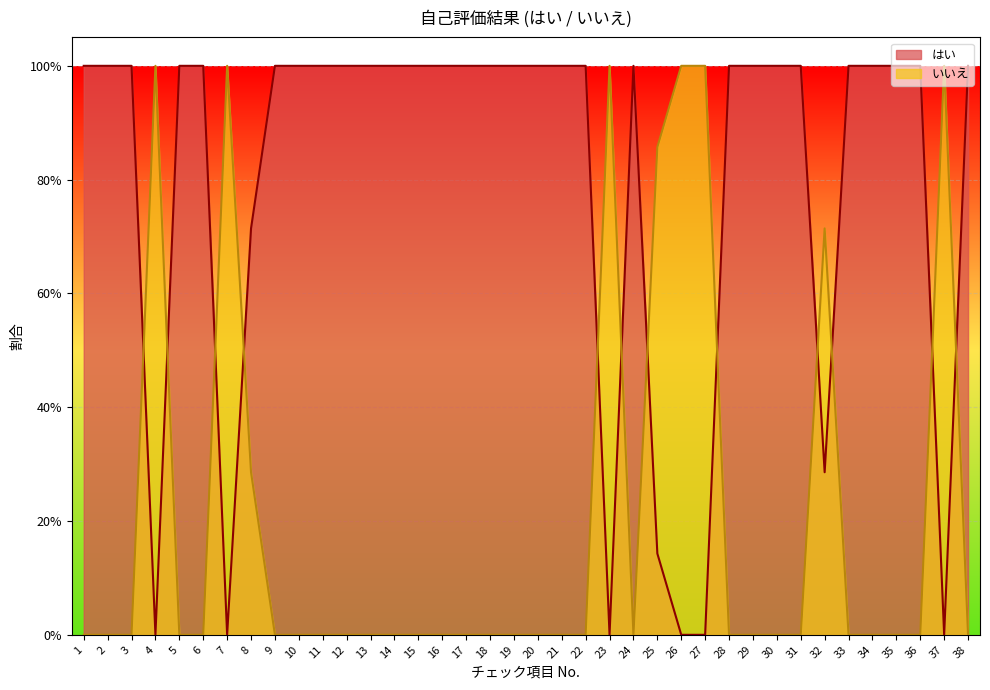

True or false: はい has a value of 0.3 at 32.

True